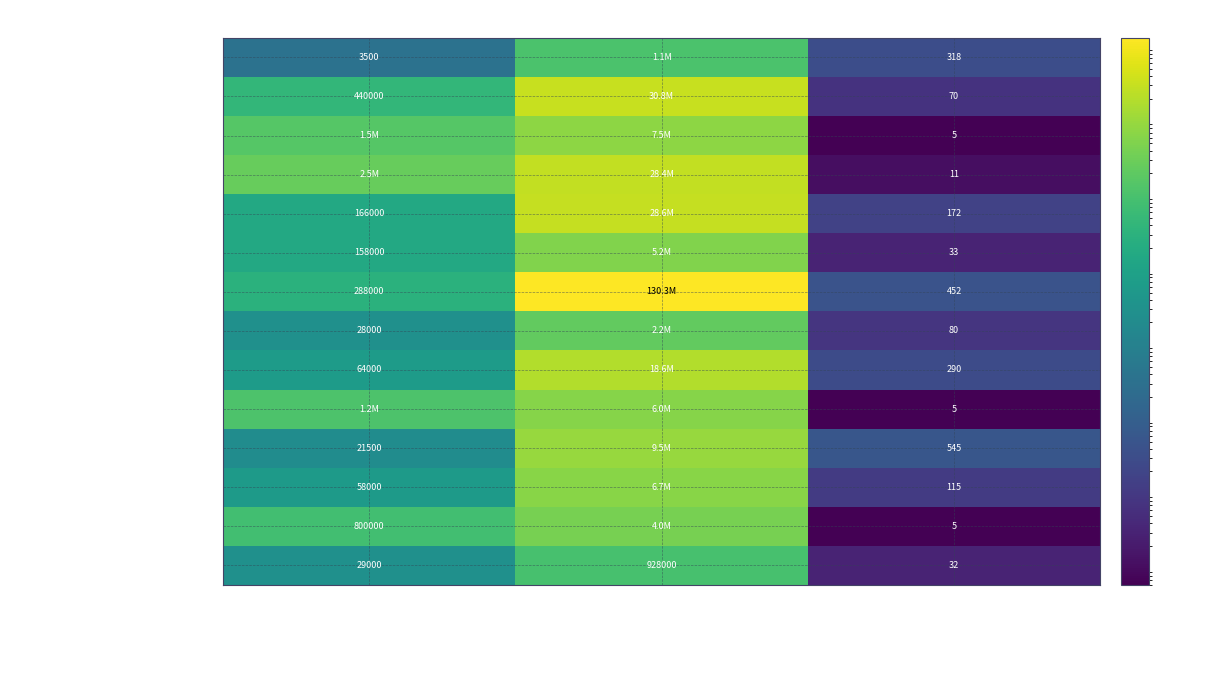

Is the value of Revoques at cantidad greater than the value of Cartel metalico con soporte at cantidad?

Yes